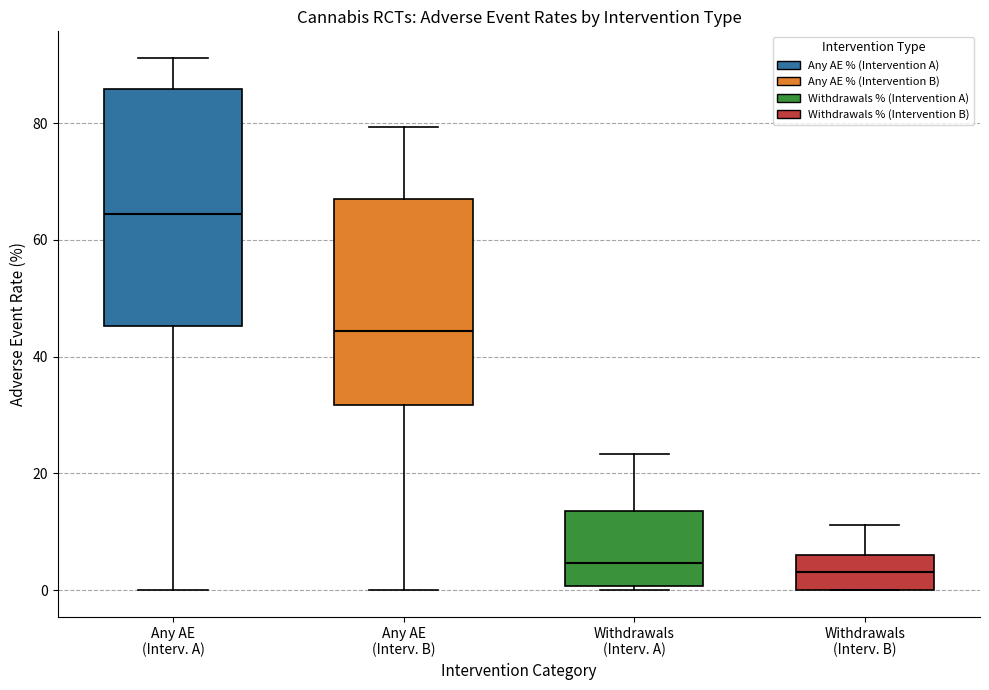

Reading left to right, transcribe this box plot: for each box, give where its median line is, the range the box spans, and where its two whiskers end, as read against the y-axis. The values are not printed on the chart, so give them approximately, as read against the axis.

Any AE (Interv. A): median 64, box 46 to 86, whiskers 0 to 92
Any AE (Interv. B): median 44, box 32 to 66, whiskers 0 to 80
Withdrawals (Interv. A): median 4, box 0 to 14, whiskers 0 (just below the box's lower edge) to 24
Withdrawals (Interv. B): median 4, box 0 to 6, whiskers 0 to 12